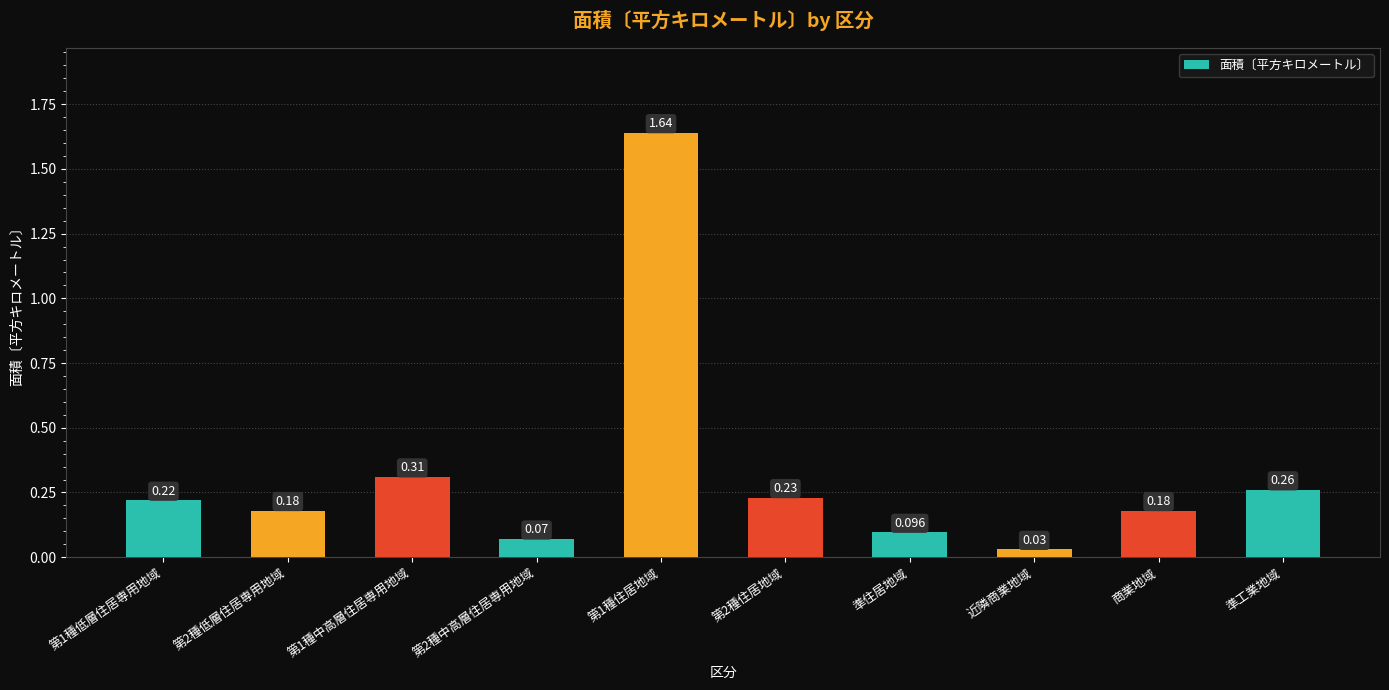

What is the label of the 2nd bar from the right?

商業地域